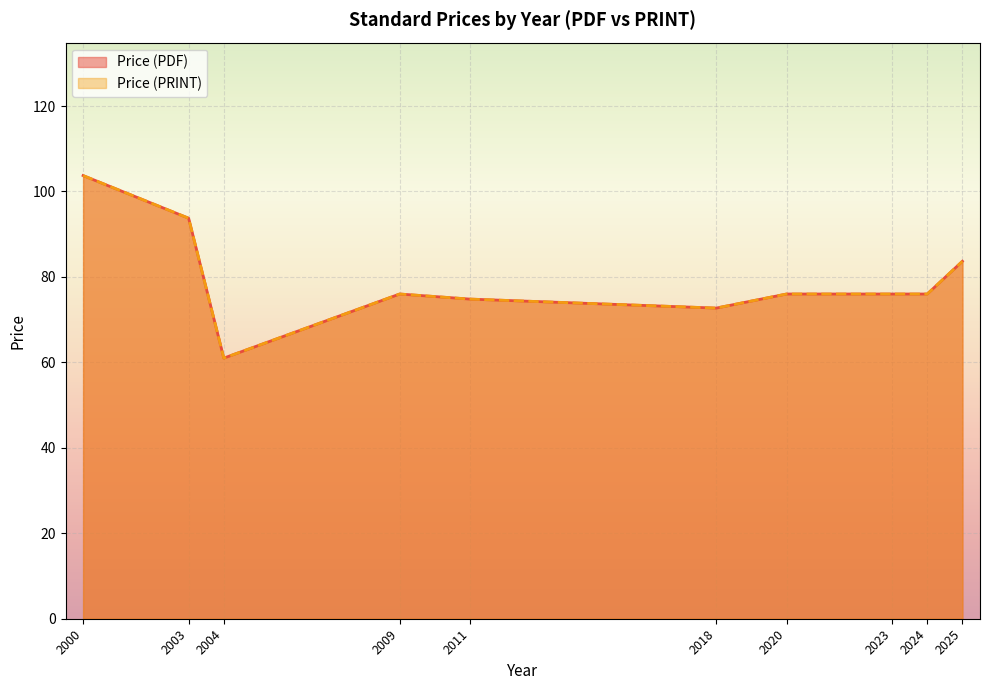

Does the chart display data point markers on the line(s)?

No